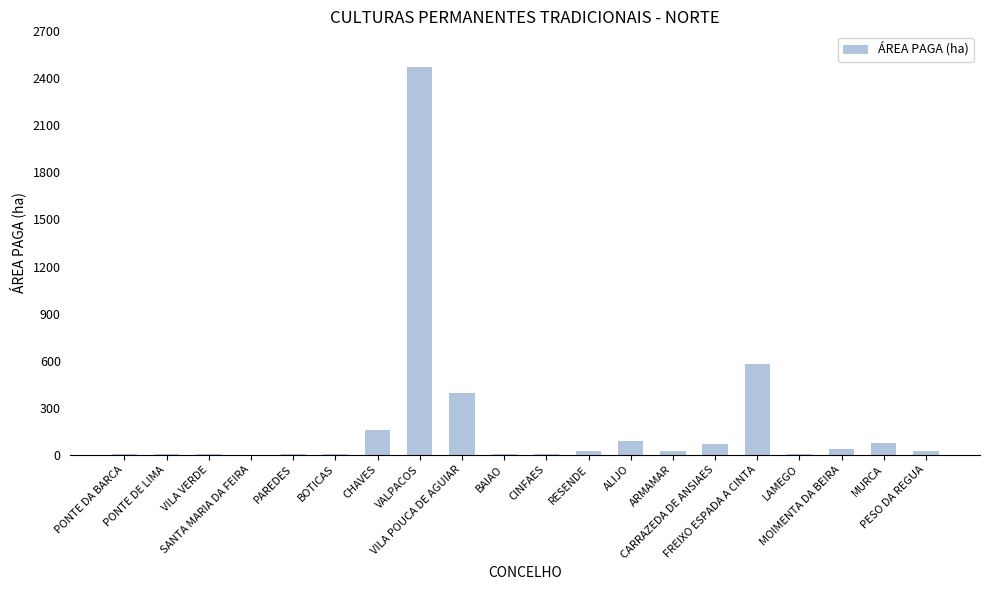

What is the average value?

198.1